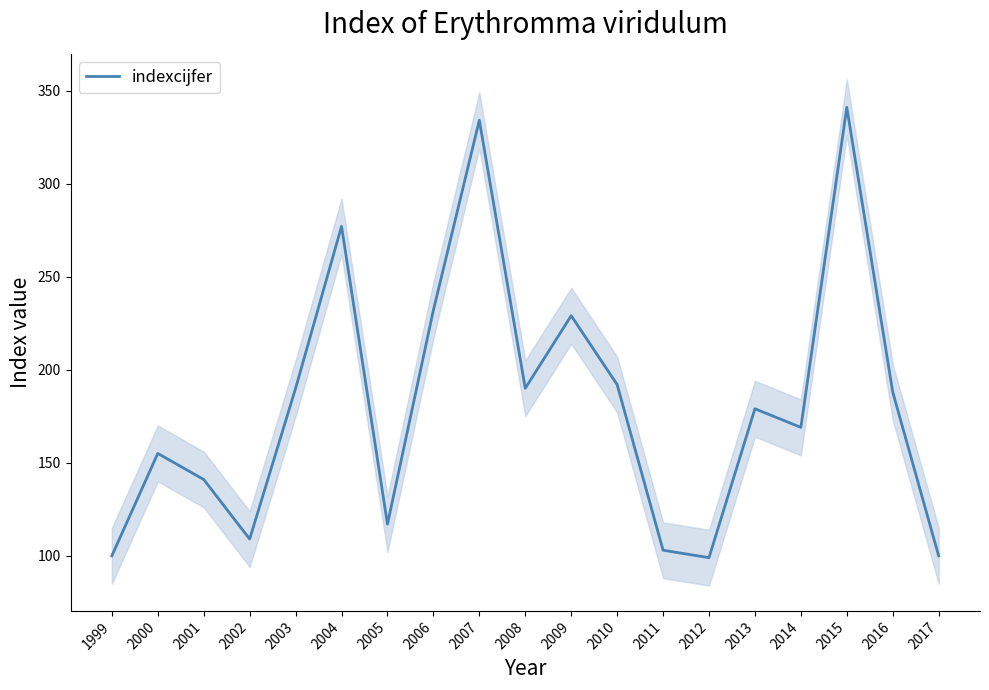

The chart shows a value of 342 at 2010. True or false?

False